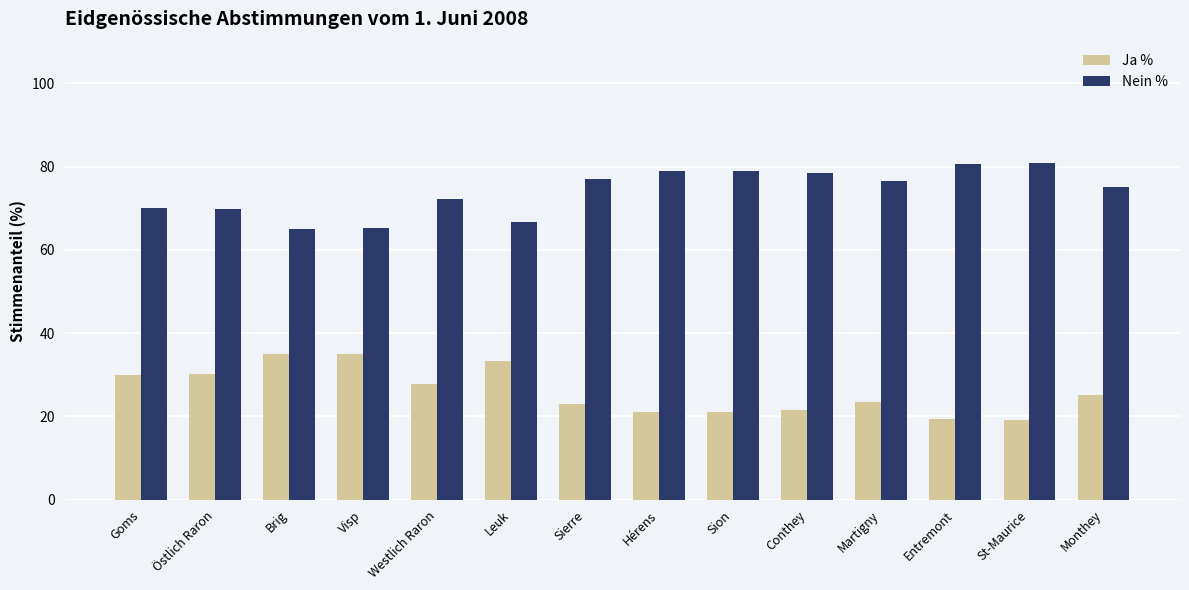

What is the spread (max minus min) of values at Entremont?

61.1